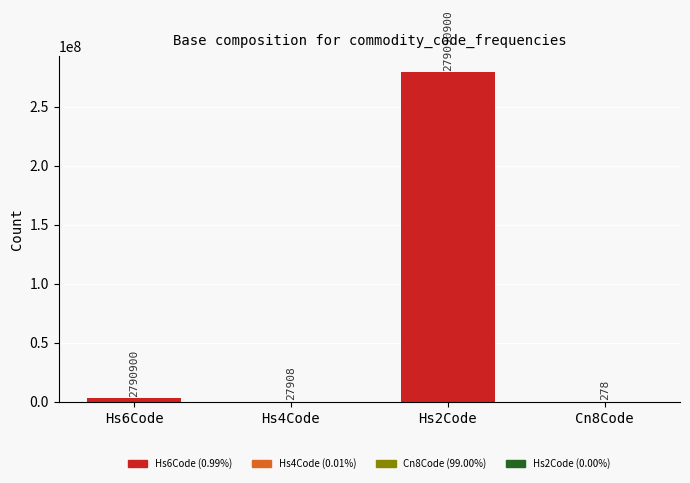

Between Cn8Code and Hs6Code, which is larger?

Hs6Code